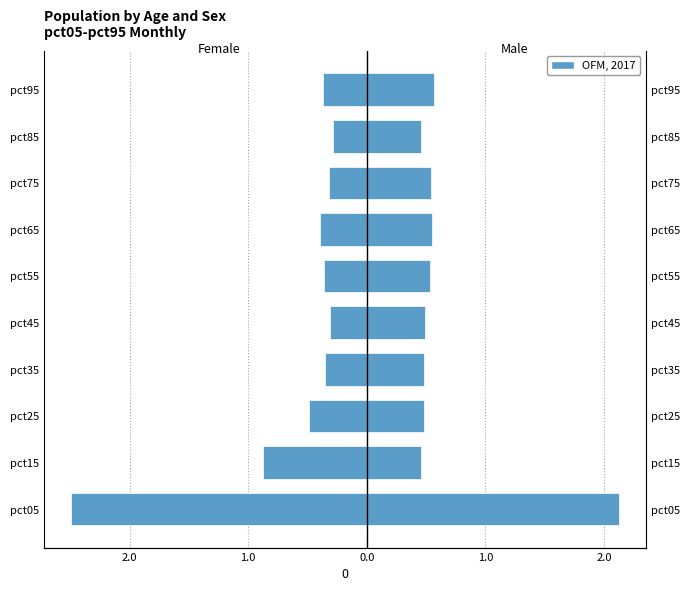

Are the bars horizontal?

Yes